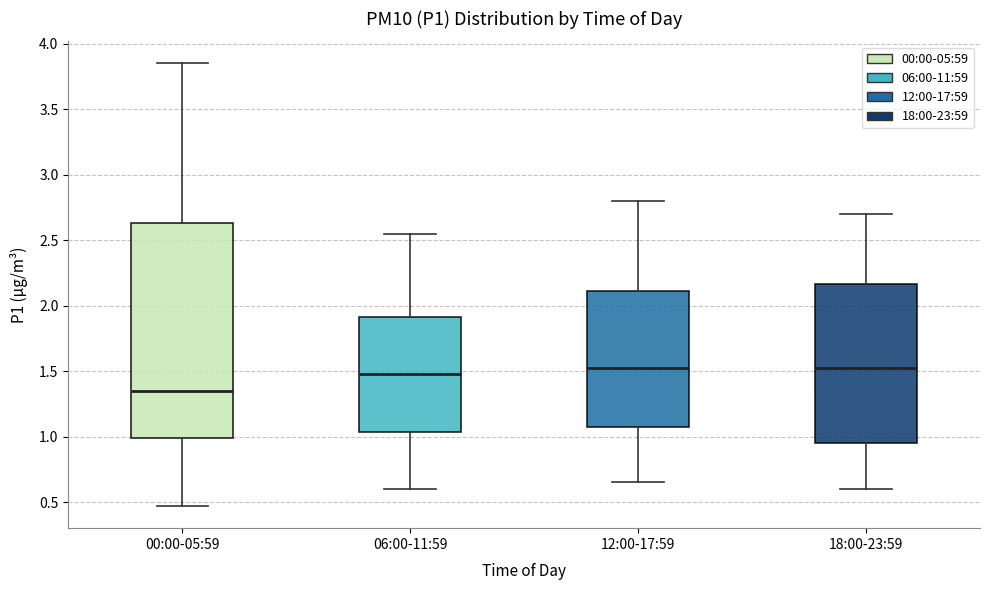

Which box is the tallest, from its lower edge to its upper edge?

00:00-05:59